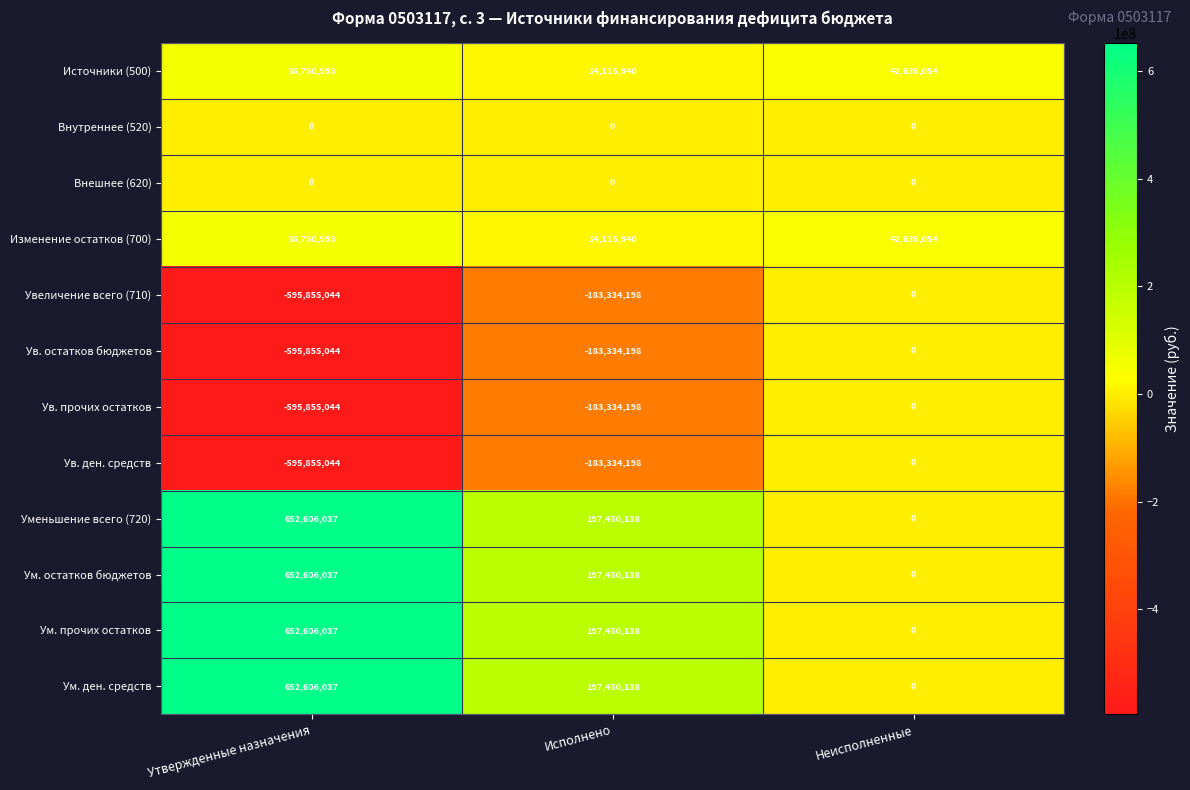

What is the difference between the maximum and second lowest values in the Ув. ден. средств series?

183334198